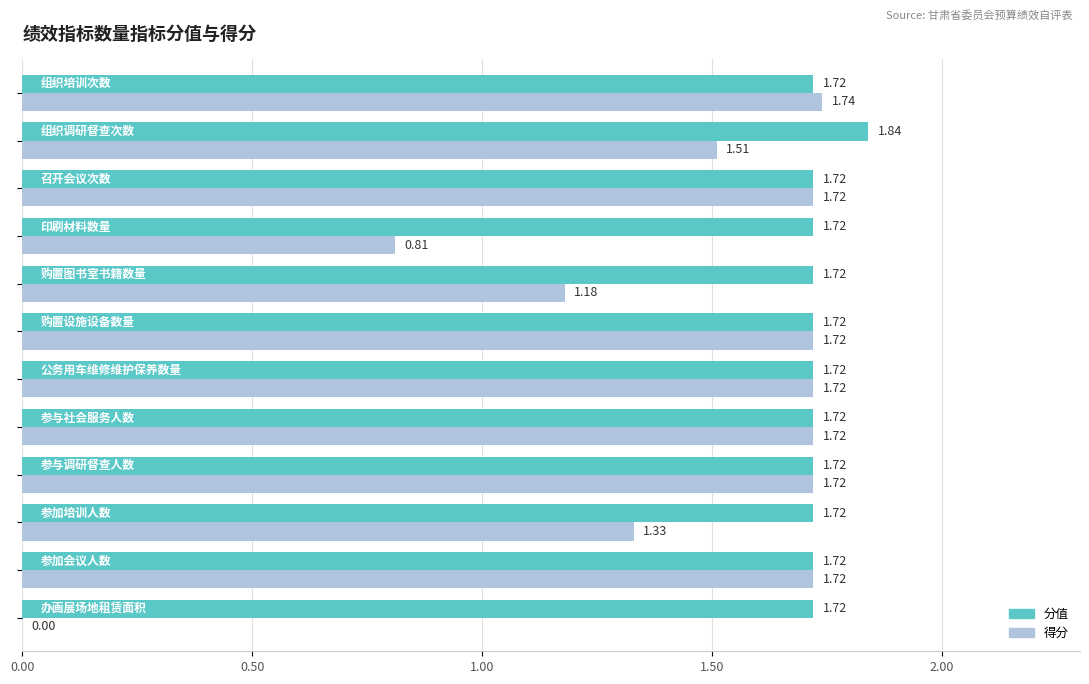

At how many categories does at least one series exceed 0?

12